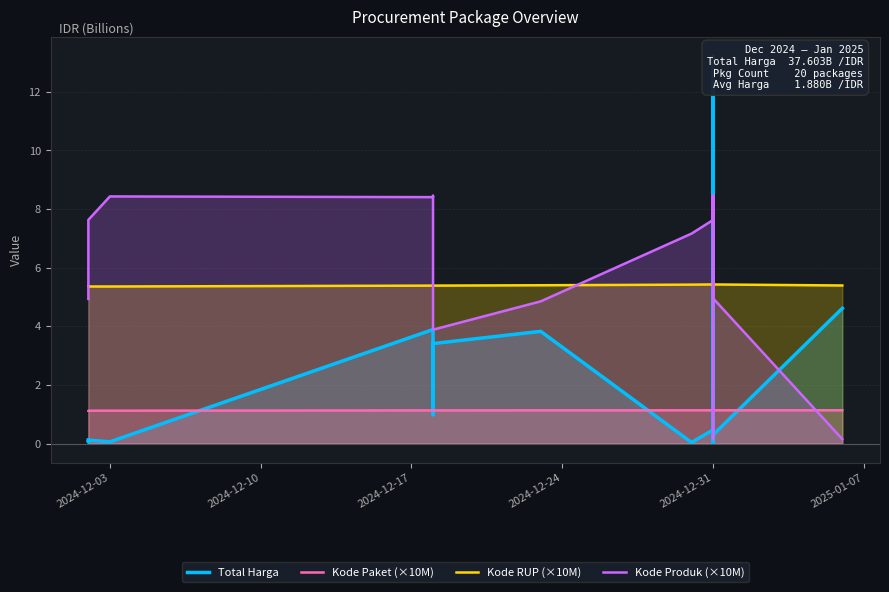

What is the total value across all series at 2024-12-31?

14.7